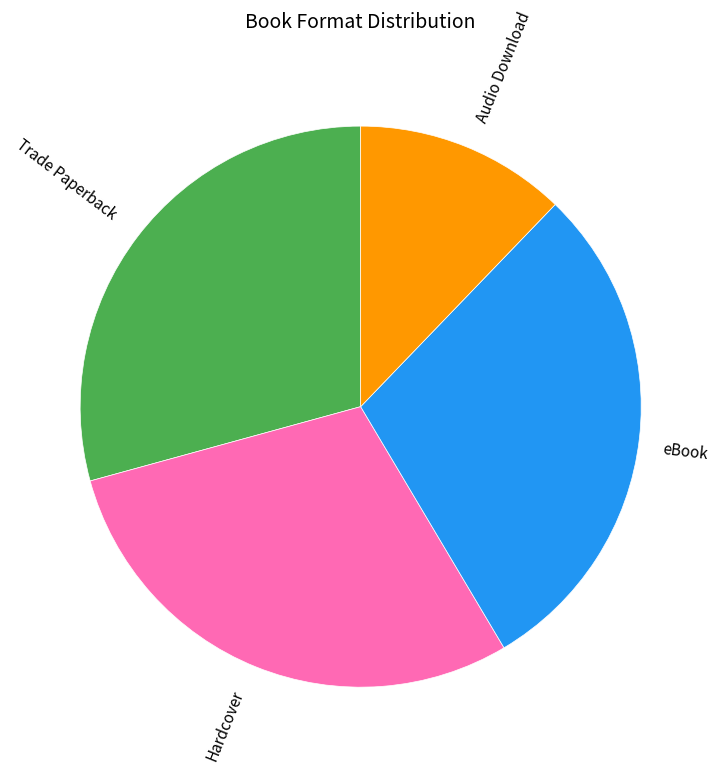

Combined, do Audio Download and Trade Paperback account for over 50%?

No